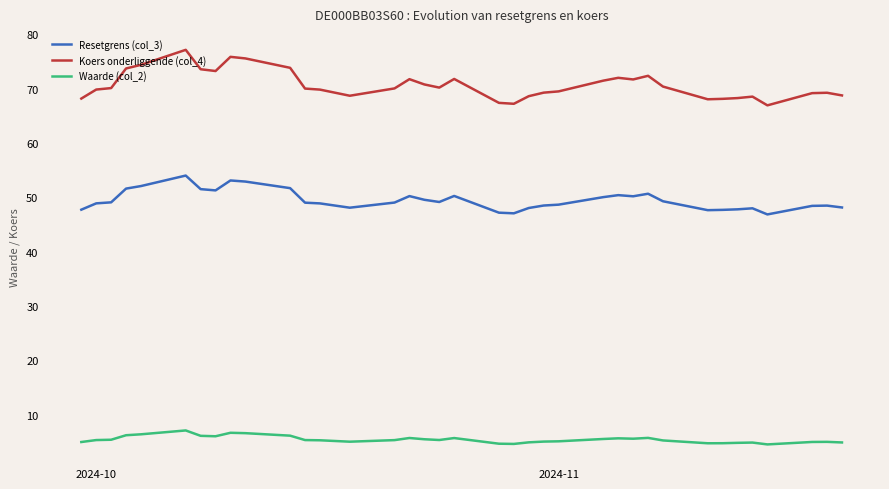

What is the maximum value for Resetgrens (col_3)?

54.0